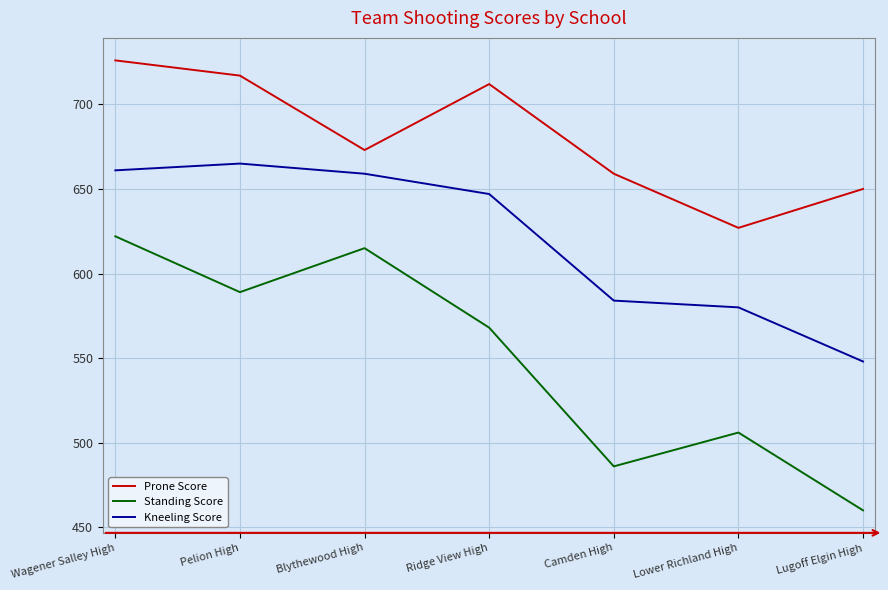

What is the difference between the highest and lowest values at Camden High?

173